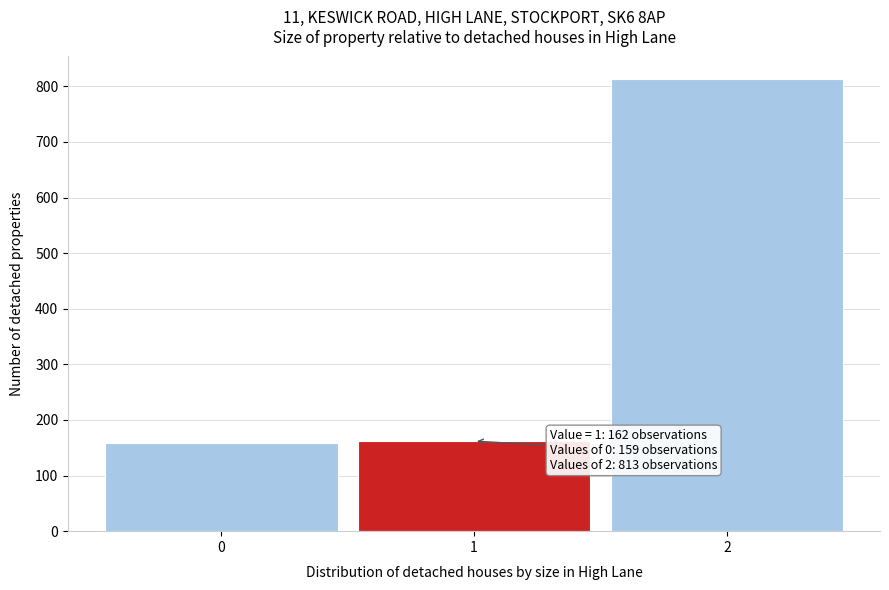

Which range on the x-axis has the tallest bar?

1.5 to 2.5